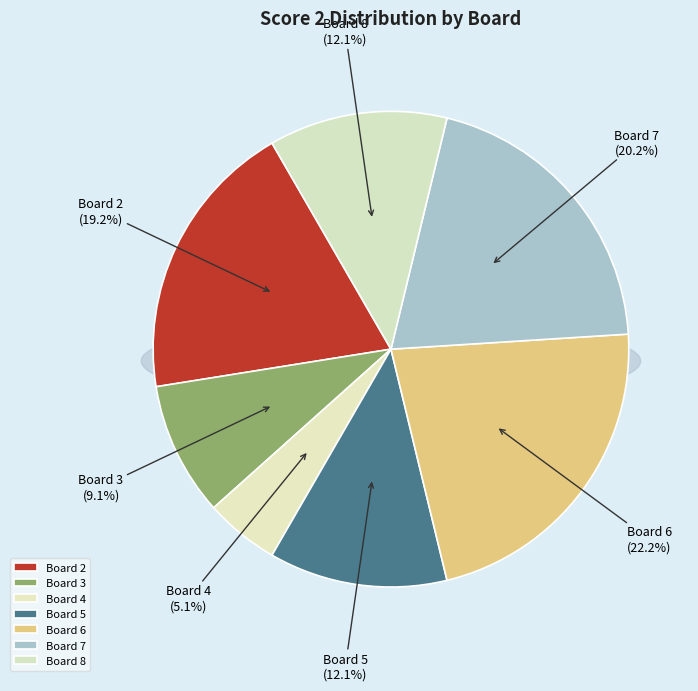

What is the change in value from Board 4 to Board 5?

+7